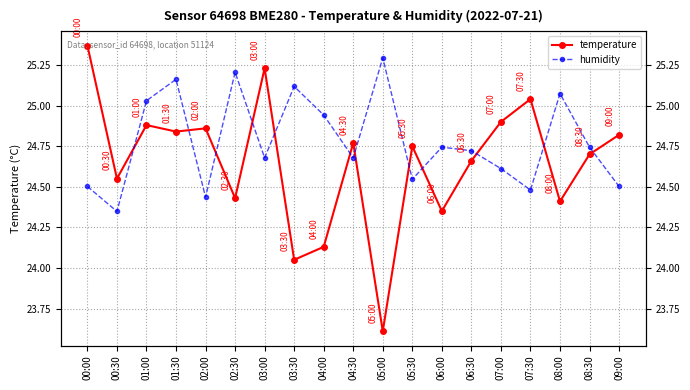

Does the chart display data point markers on the line(s)?

Yes